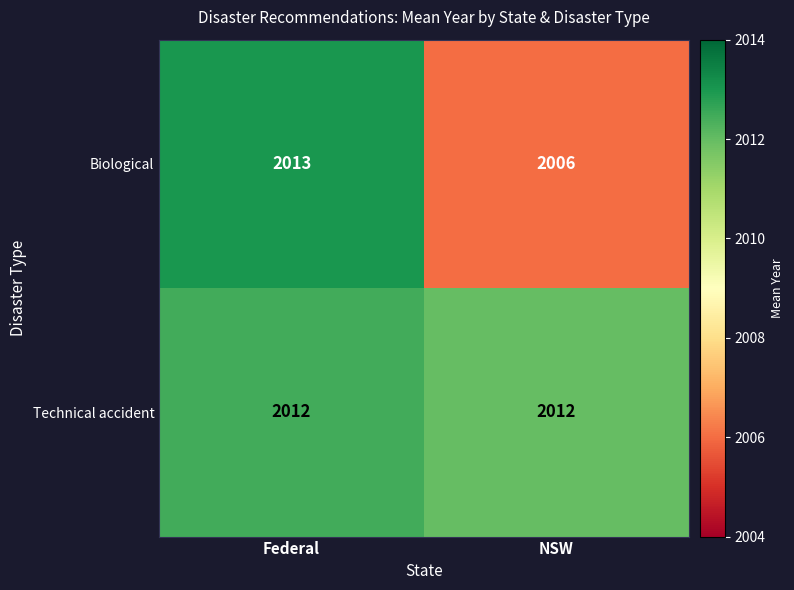

Reading right to left, extract all data points from this chart.

Biological: 2006	2013
Technical accident: 2012	2012